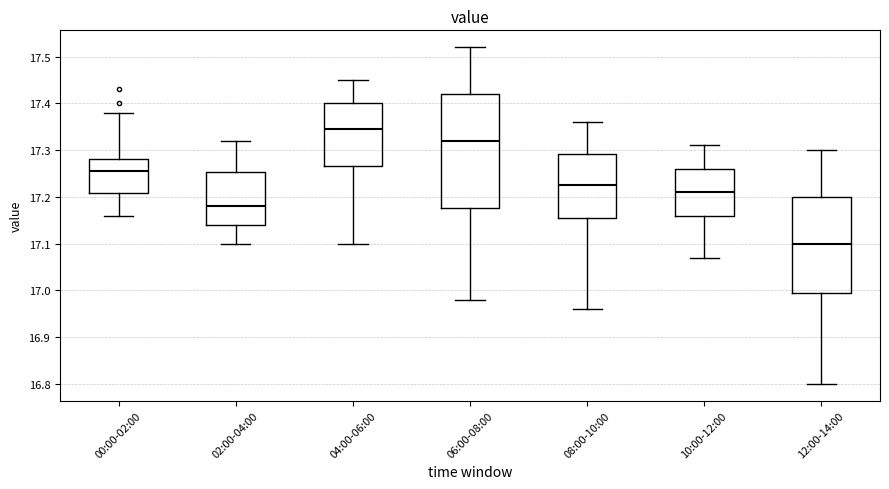

Comparing the boxes themselves (not the whiskers), which one is the tallest?

06:00-08:00